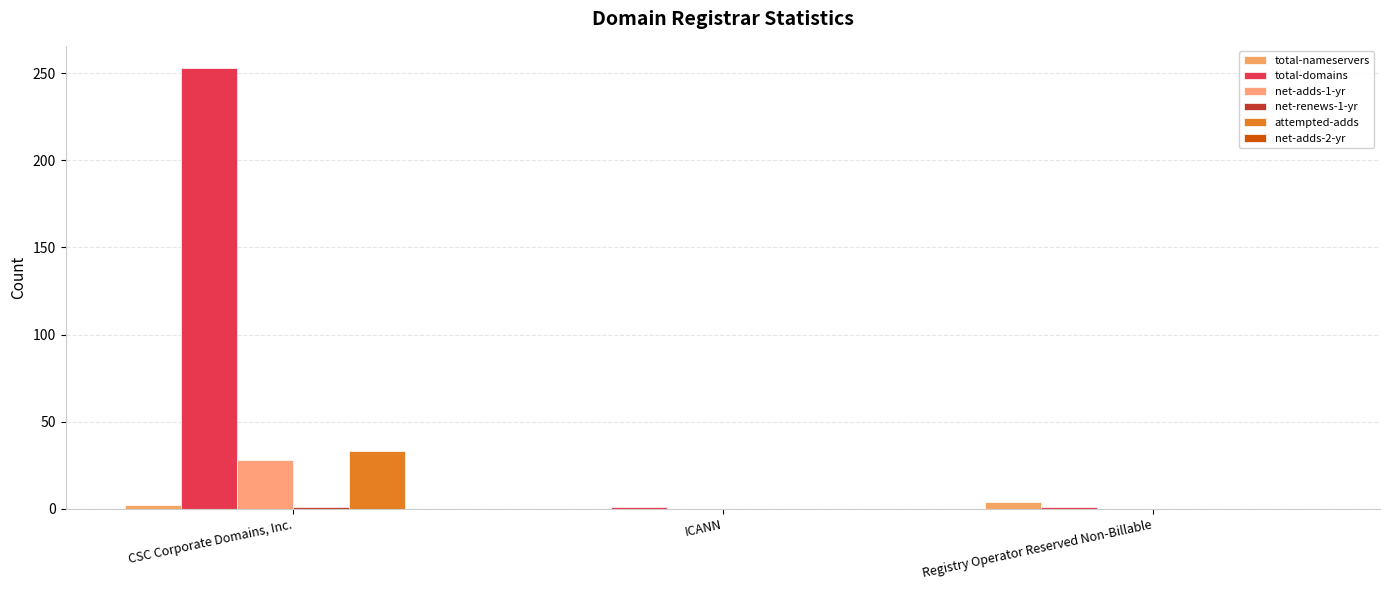

What is the difference between the attempted-adds values at ICANN and CSC Corporate Domains, Inc.?

33